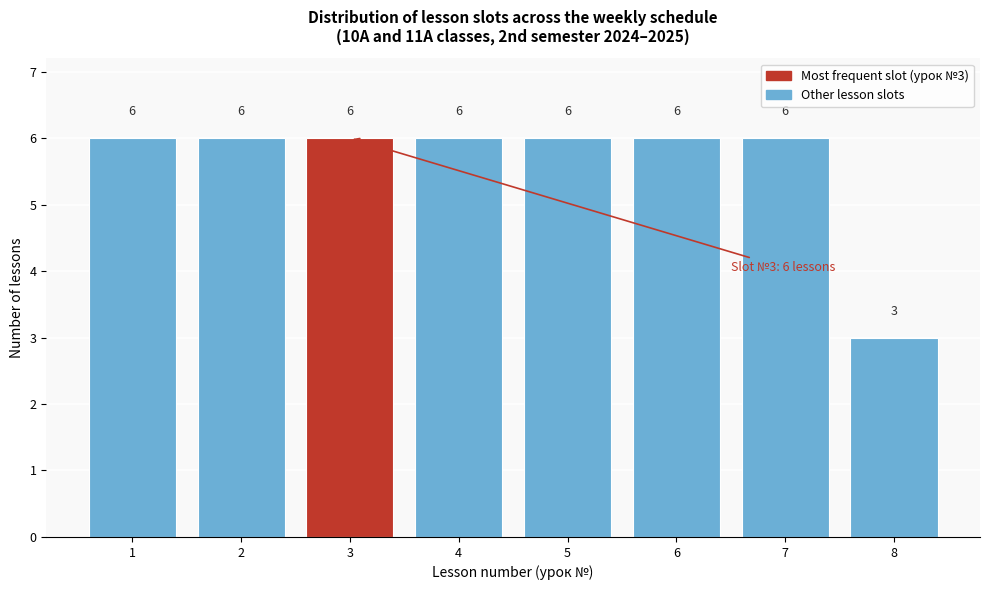

Reading left to right, transcribe all the data shown in this chart.

6	6	6	6	6	6	6	3